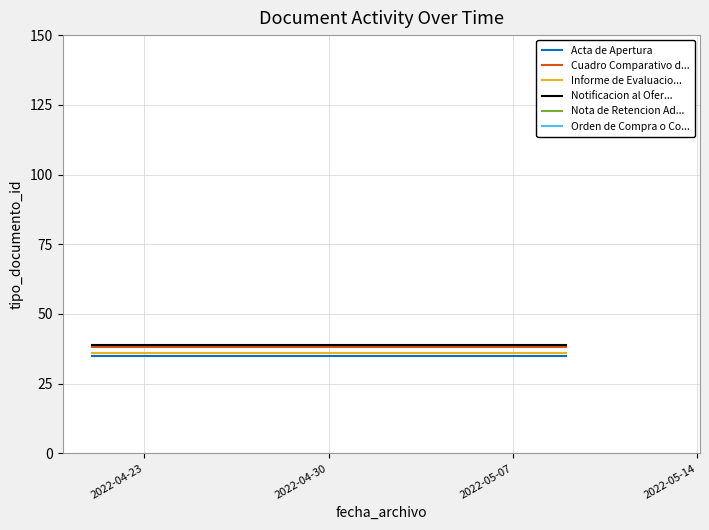

Does the chart display data point markers on the line(s)?

No